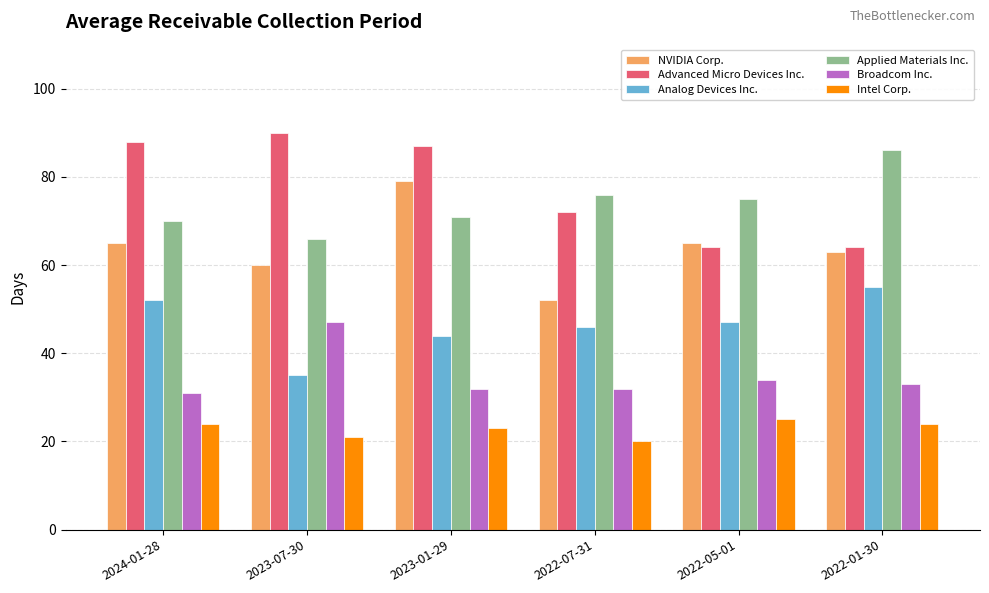

Reading left to right, list all the values displayed in this chart.

NVIDIA Corp.: 65	60	79	52	65	63
Advanced Micro Devices Inc.: 88	90	87	72	64	64
Analog Devices Inc.: 52	35	44	46	47	55
Applied Materials Inc.: 70	66	71	76	75	86
Broadcom Inc.: 31	47	32	32	34	33
Intel Corp.: 24	21	23	20	25	24